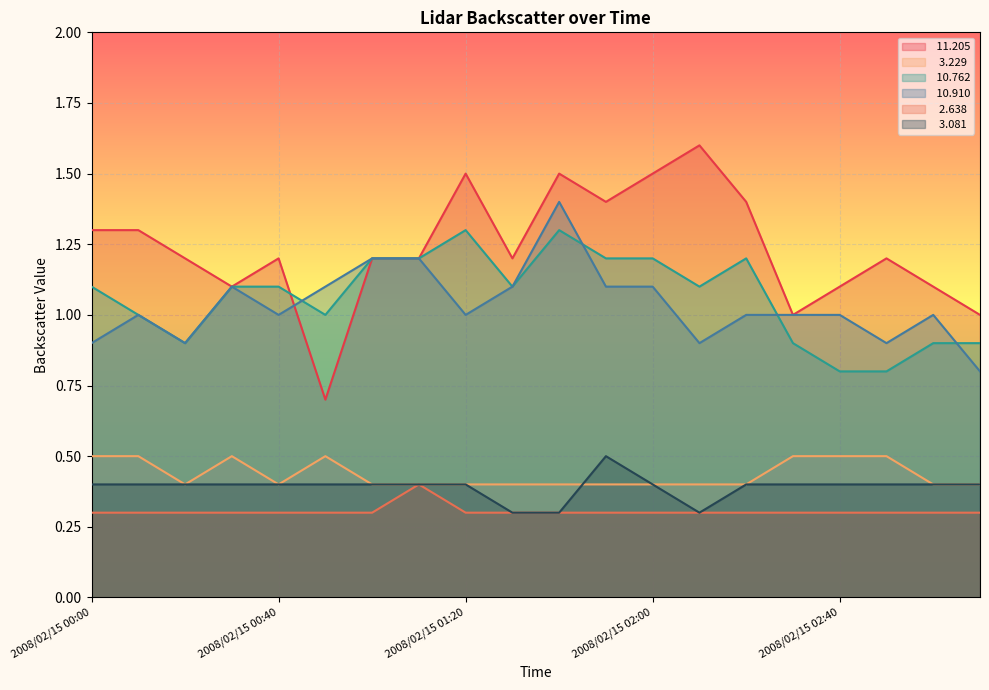

Which category has the lowest value in the   2.638 series?

2008/02/15 00:00